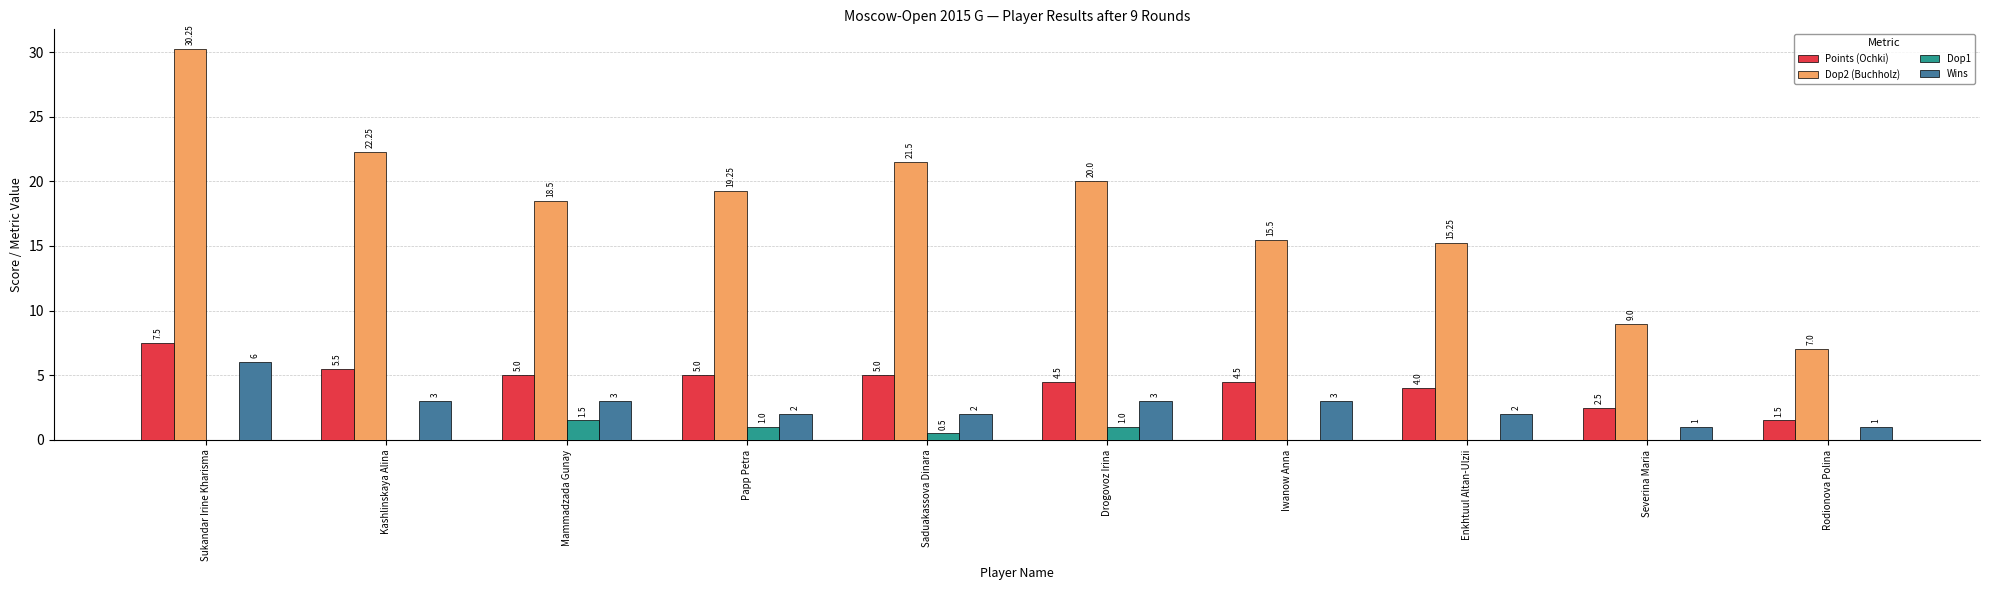

At which category is the sum across all series the highest?

Sukandar Irine Kharisma